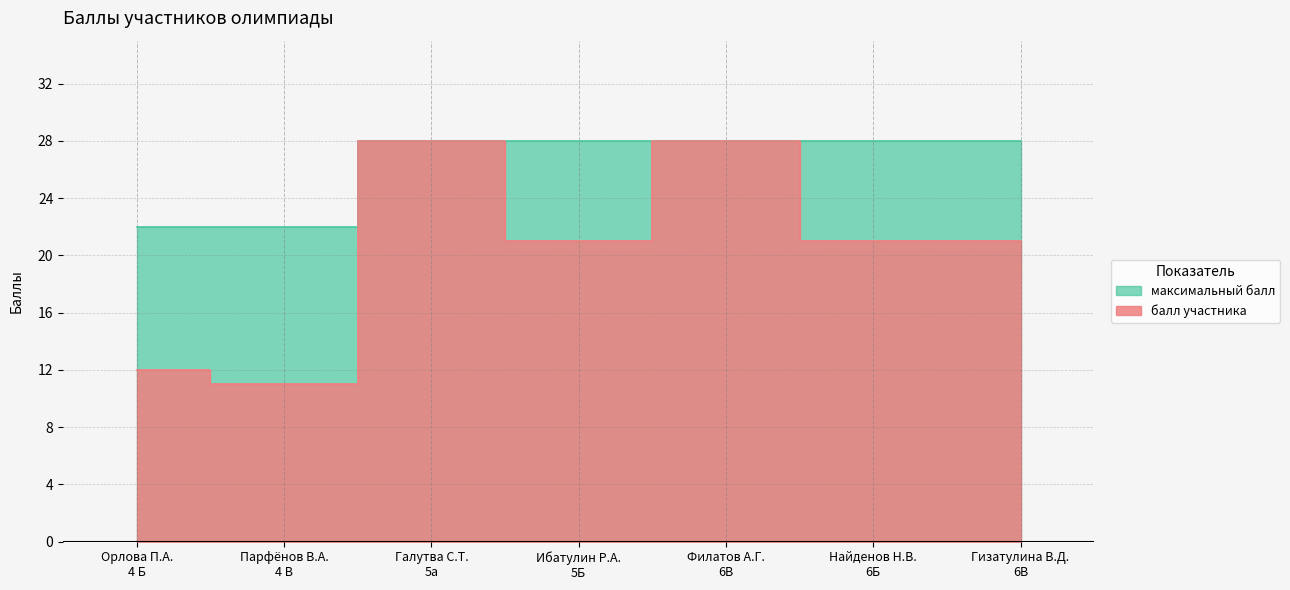

The value of максимальный балл at Парфёнов В.А.
4 В is 22. True or false?

True